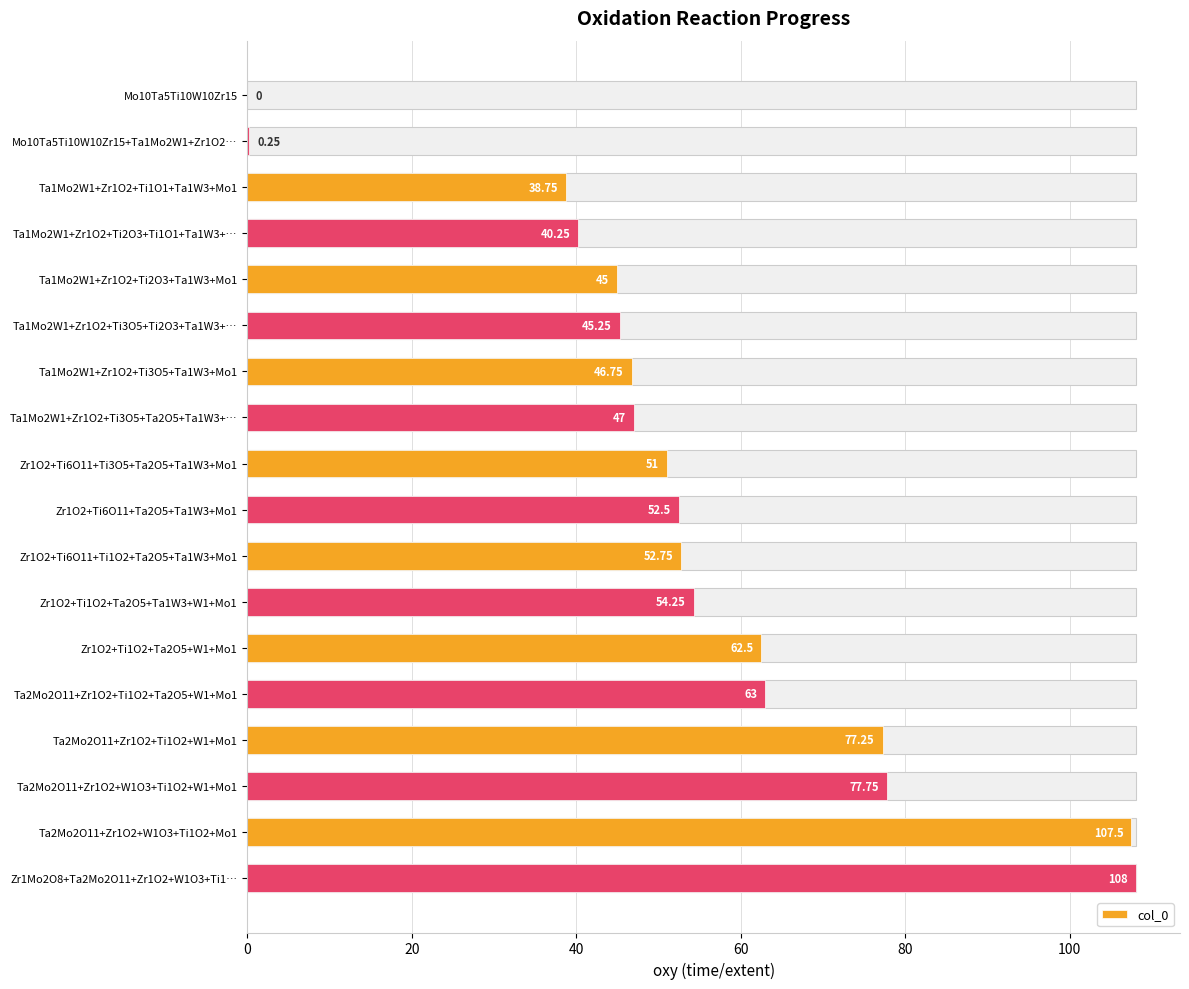

How many values are below 52?

9